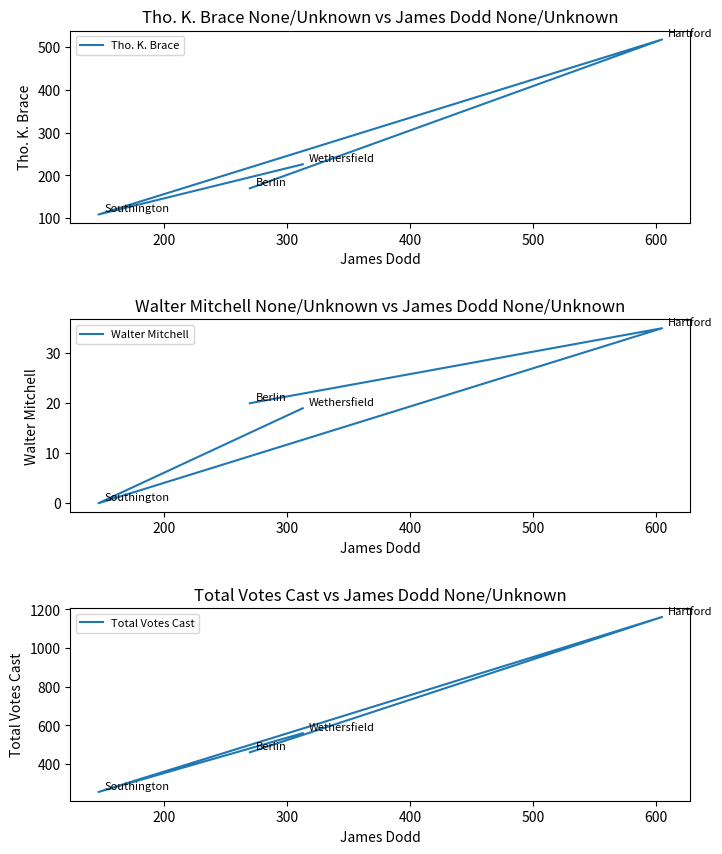

Between 200 and 400, which series saw the biggest shift?

Total Votes Cast